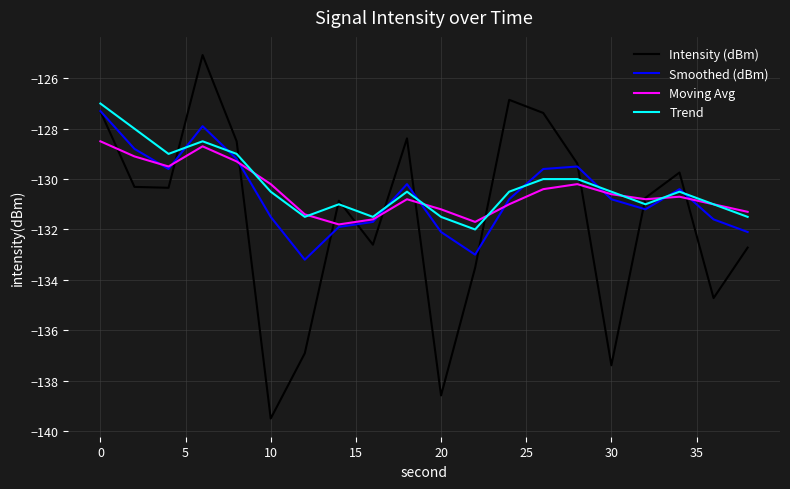

What is the greatest value displayed?

-125.1